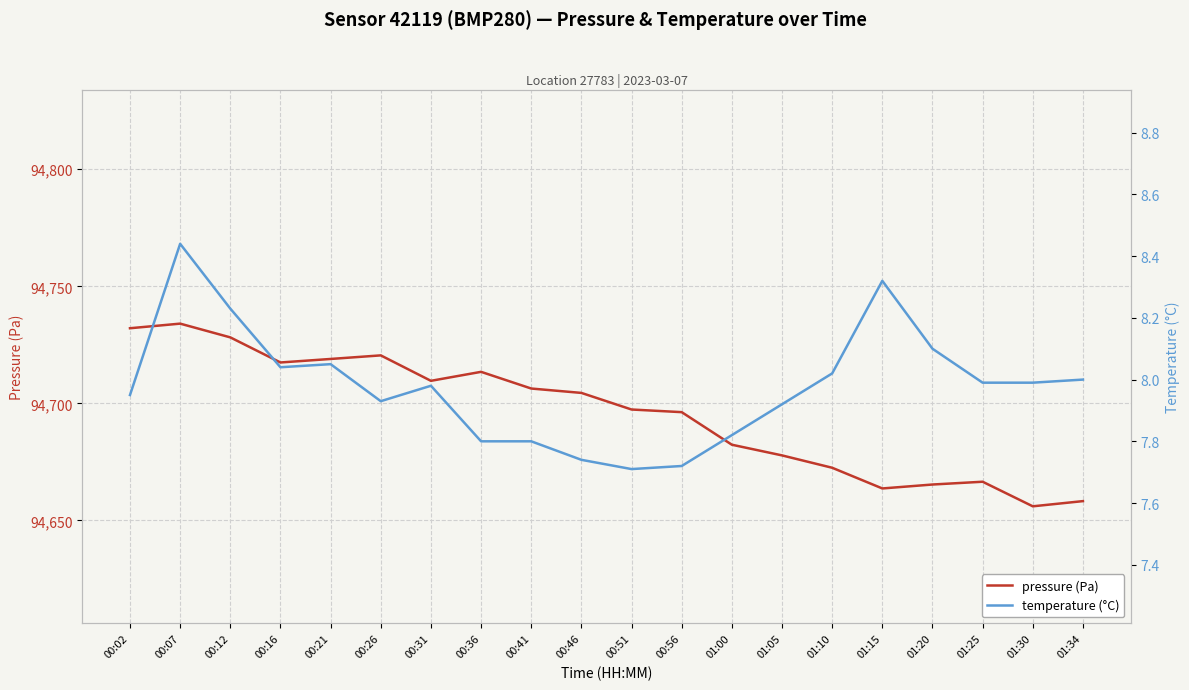

How many interior local peaks does the pressure (Pa) series have?

4